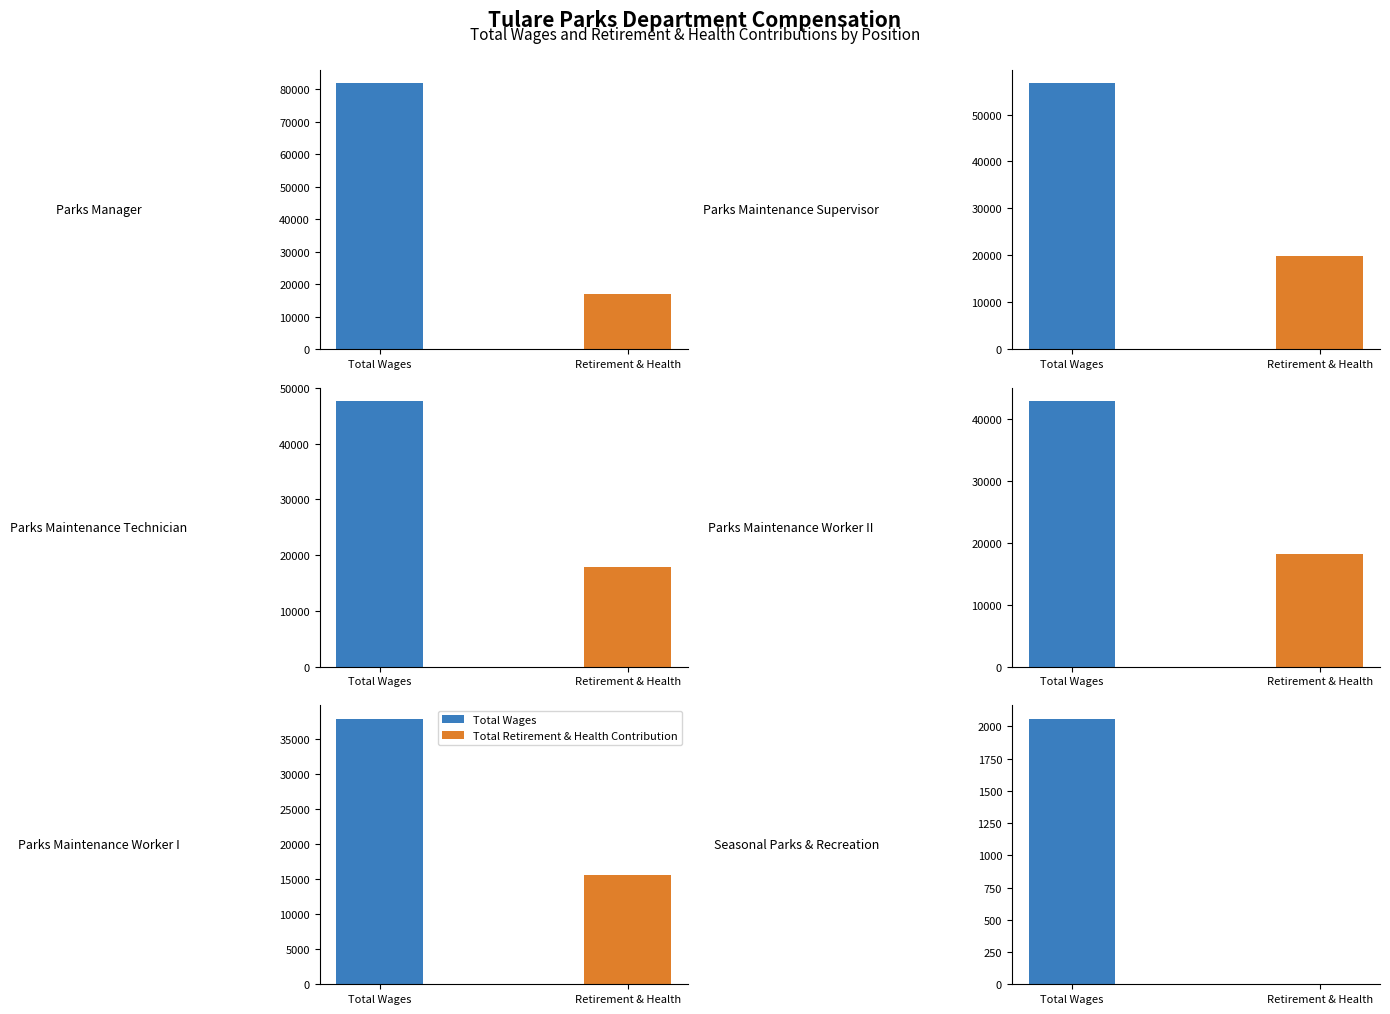

The value of Total Wages at Parks Manager is 144742.3. True or false?

False